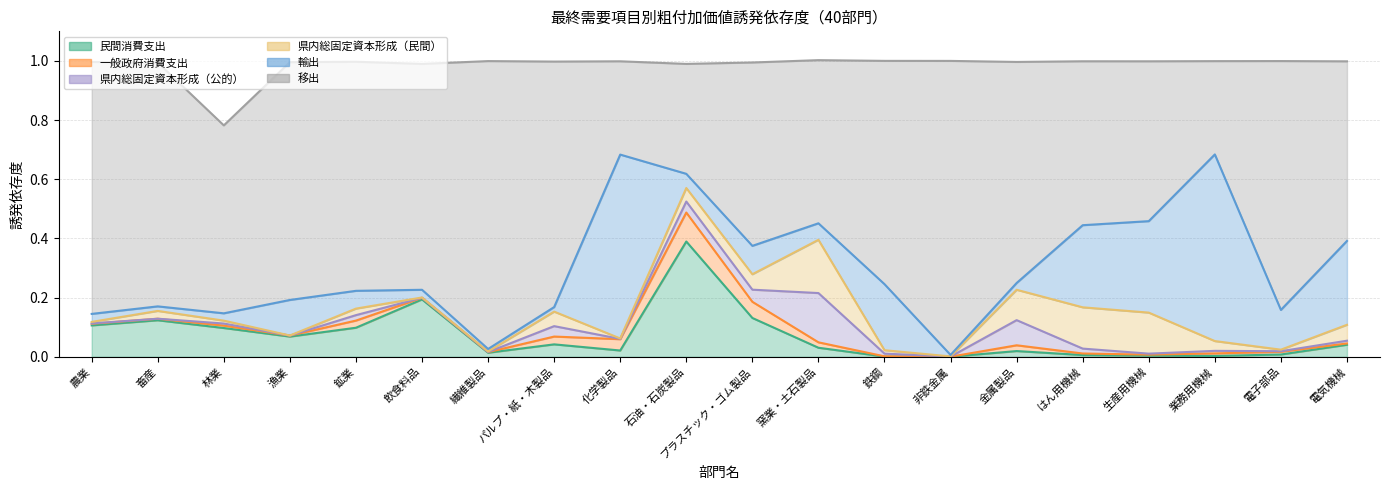

True or false: 県内総固定資本形成（公的） and 一般政府消費支出 cross at least once.

True